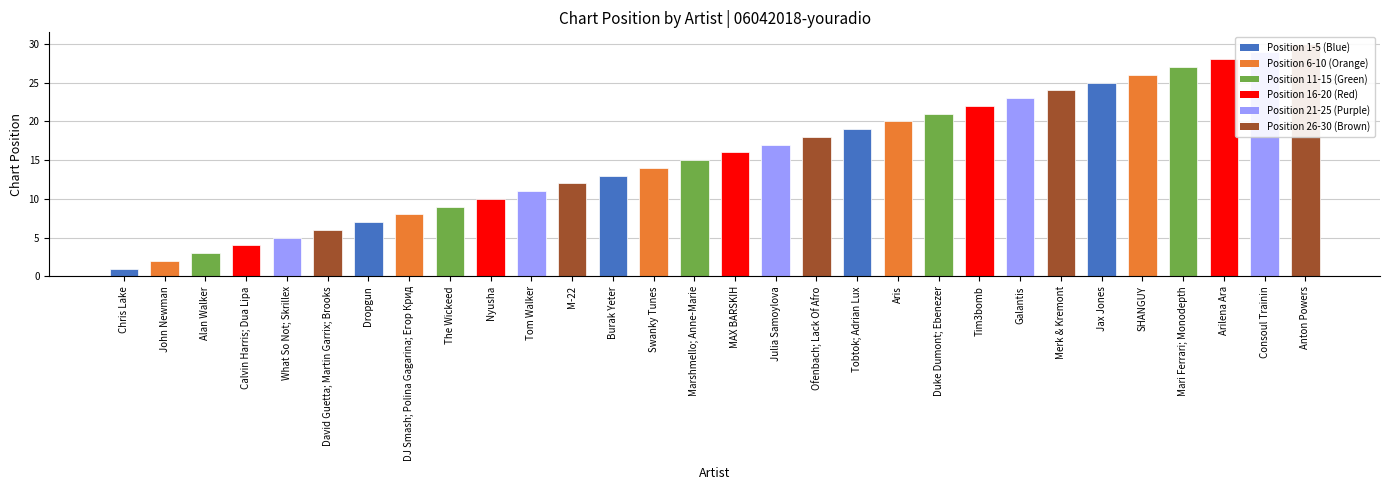

What is the difference between the maximum and minimum values?

29